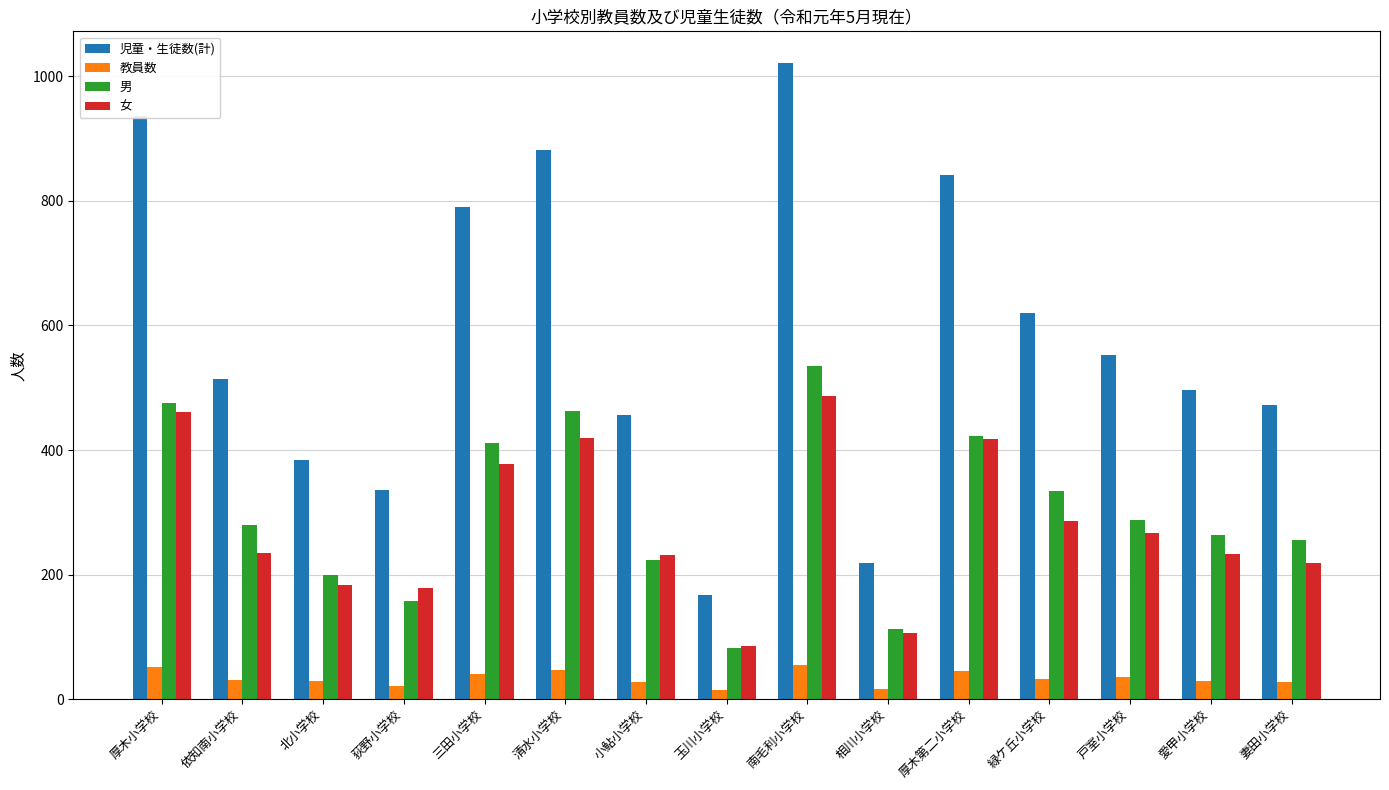

What is the difference between the 児童・生徒数(計) values at 清水小学校 and 厚木第二小学校?

41